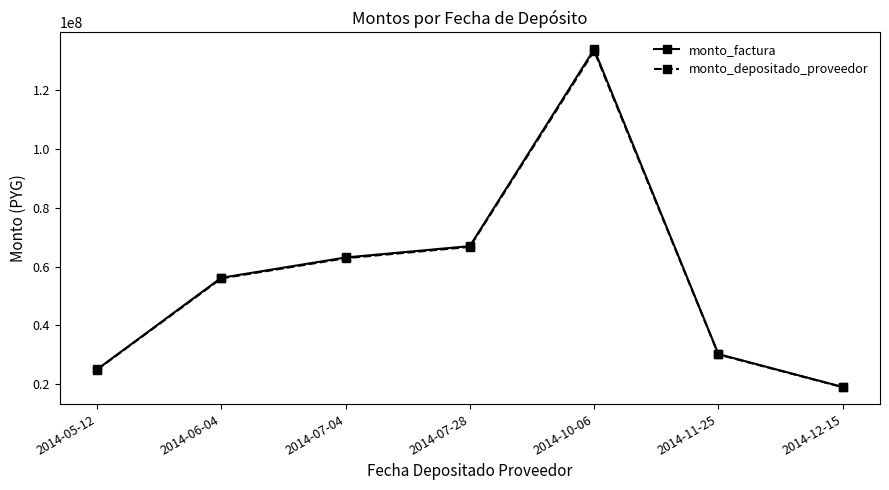

What is the total value across all series at 2014-07-04?

126019660